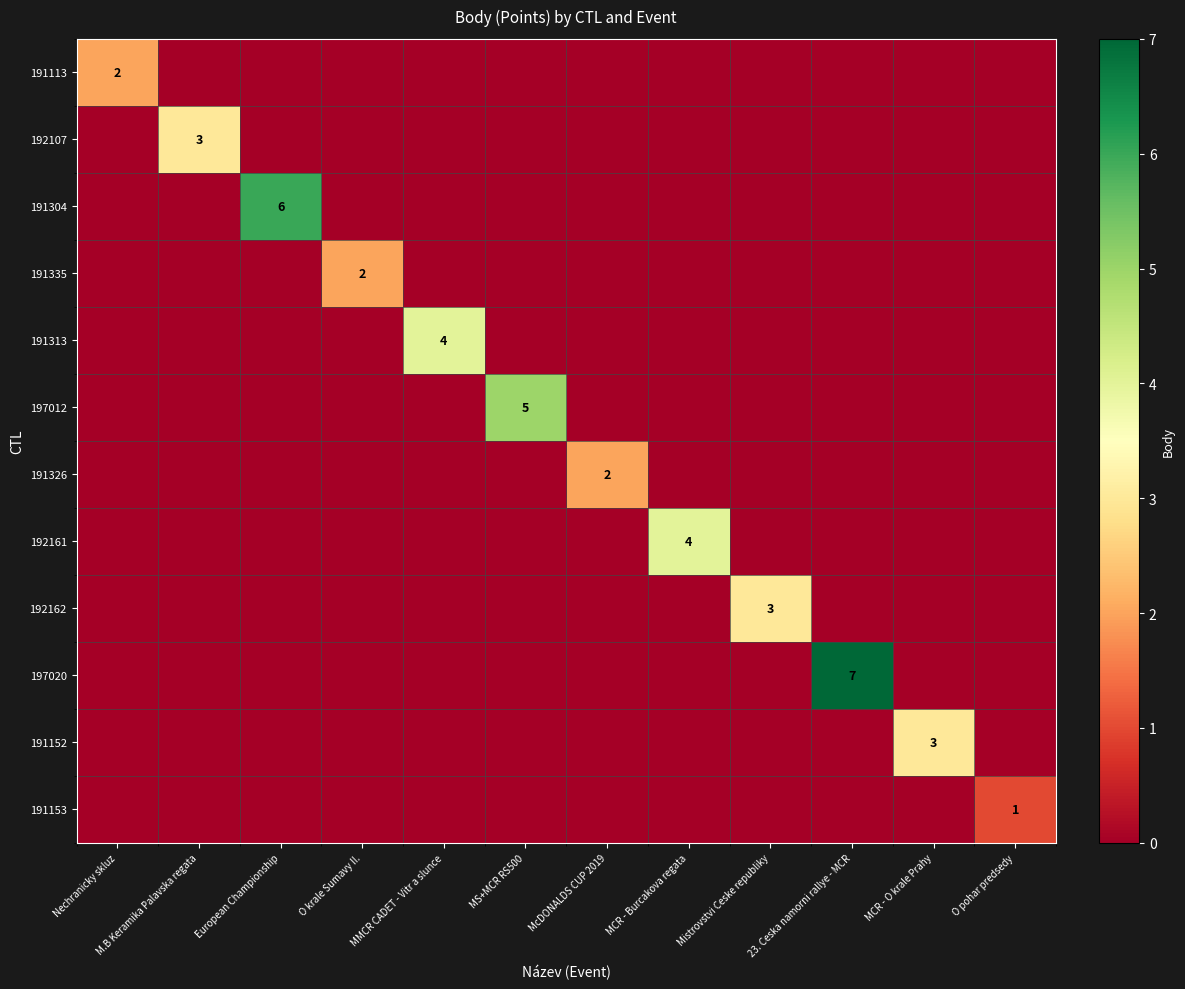

True or false: 191304 has a value of 6 at European Championship.

True